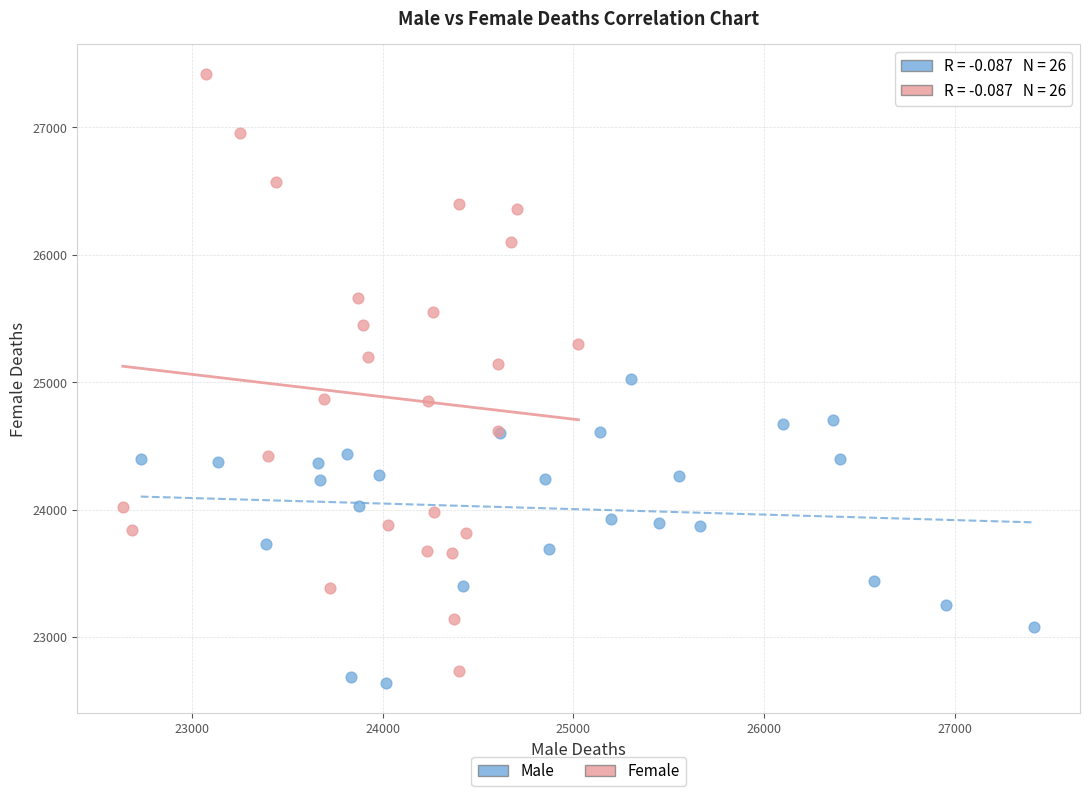

Which series has the largest Y range (max minus min)?

Female